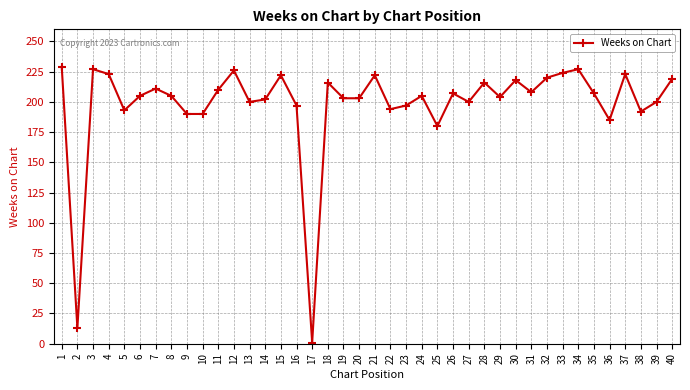

At which label does the data first exceed 205?

1